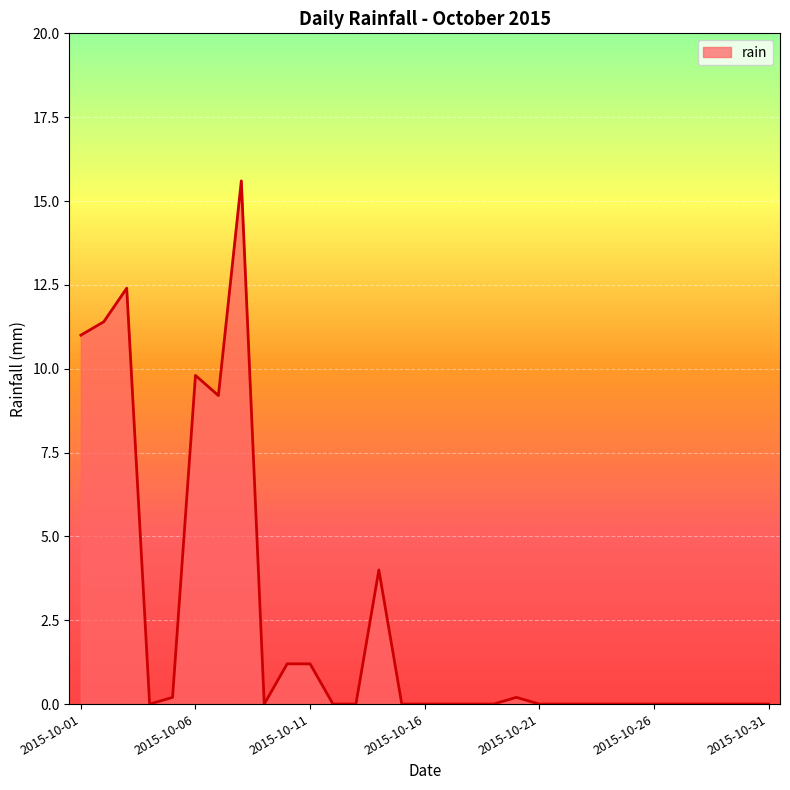

What is the difference between the second highest and minimum values?

12.4